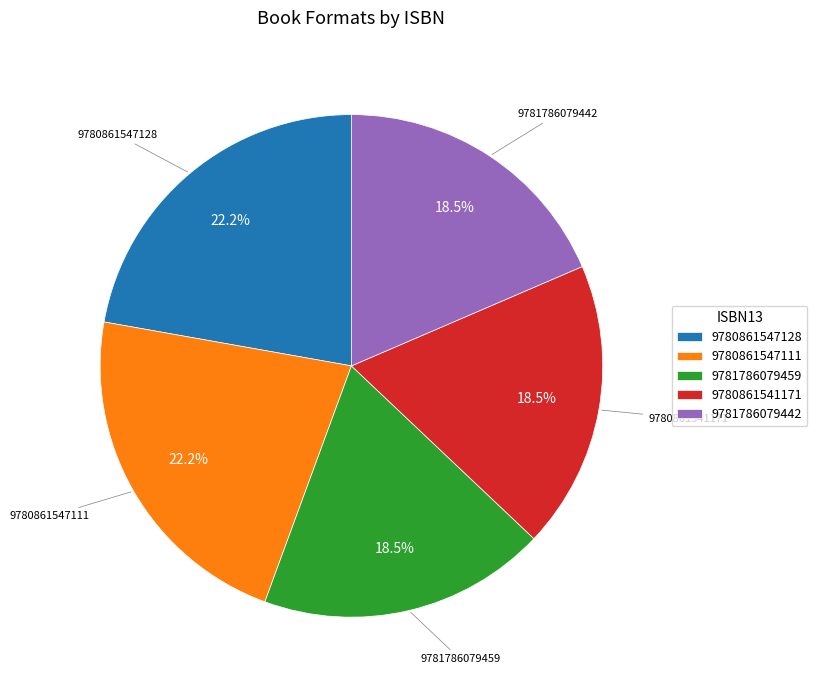

Count the number of slices in the pie.

5